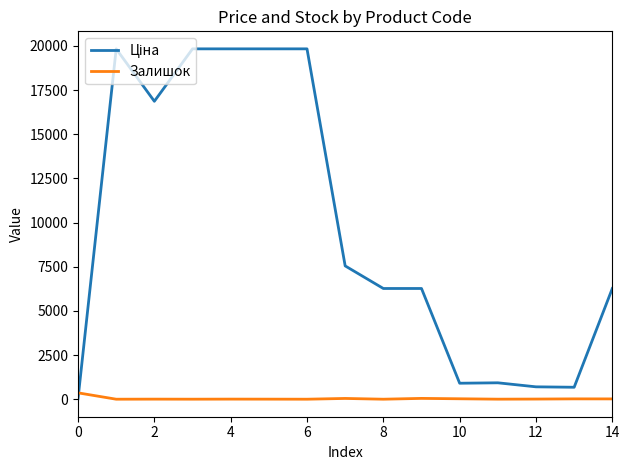

Which series has the largest total across all categories?

Ціна